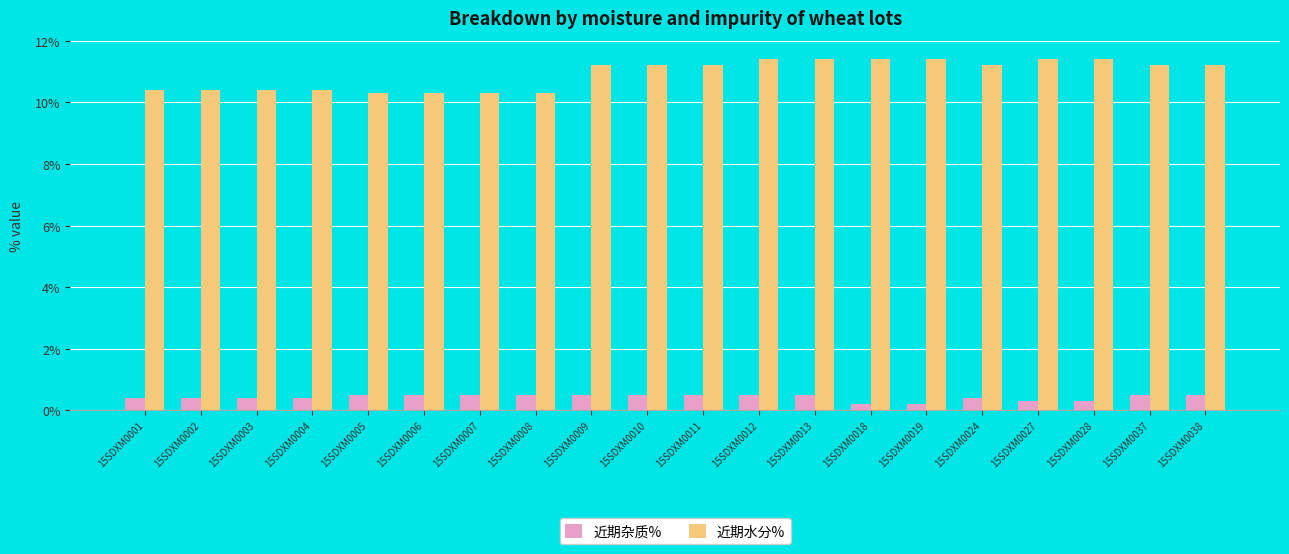

Where does the 近期水分% series first go above 11?

15SDXM0009